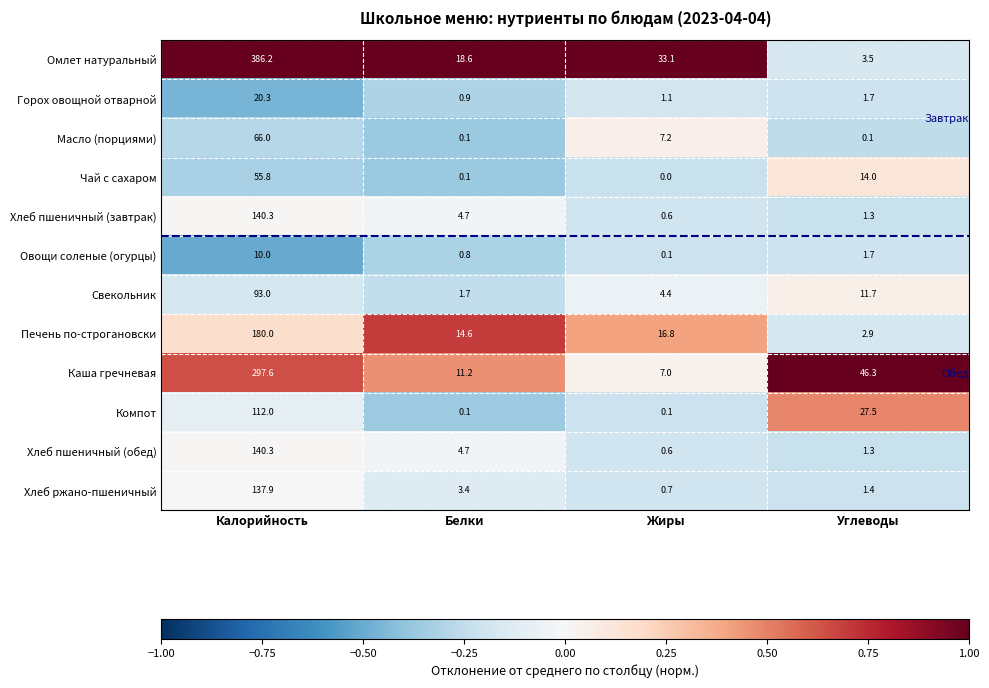

List the labels in order of Хлеб пшеничный (обед) value, smallest first.

Жиры, Углеводы, Белки, Калорийность